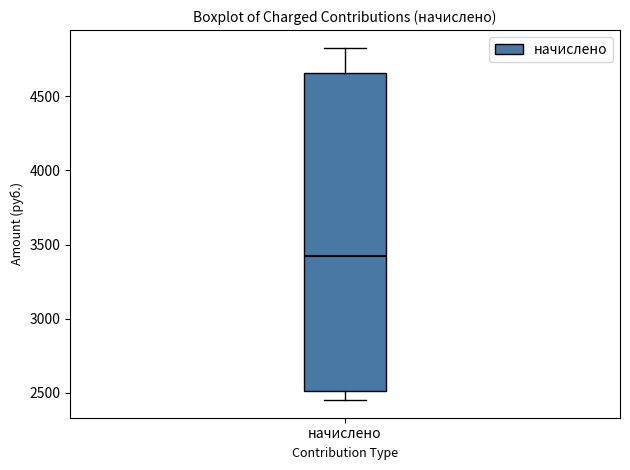

Where does the upper whisker of the box for начислено end on the y-axis? The values are not printed on the chart, so give them approximately, as read against the axis.

4850